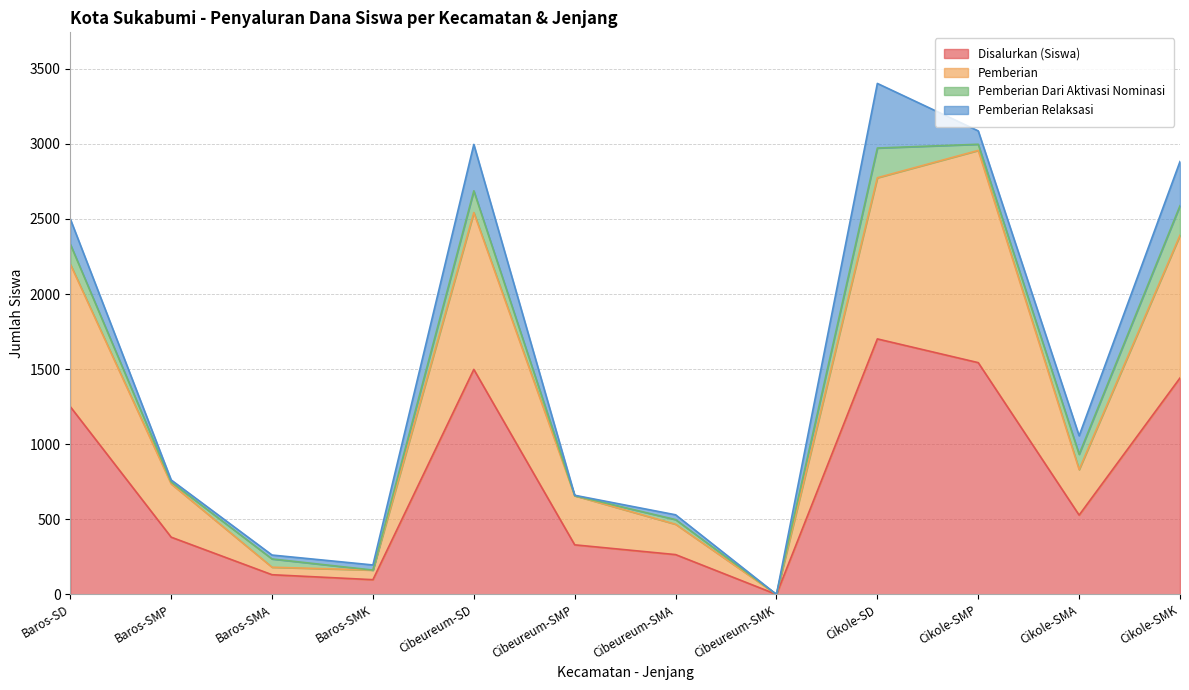

At which category does Pemberian reach its first local valley?

Baros-SMK